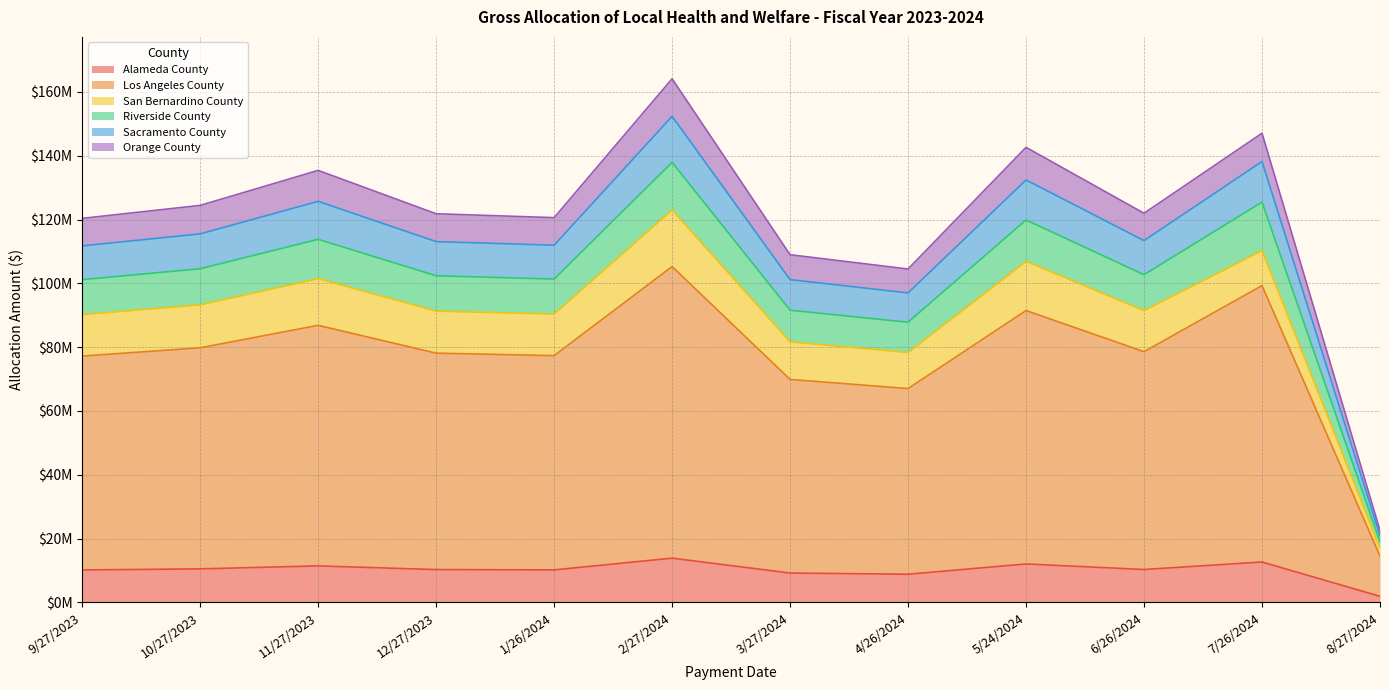

At which label does Los Angeles County reach its peak?

2/27/2024